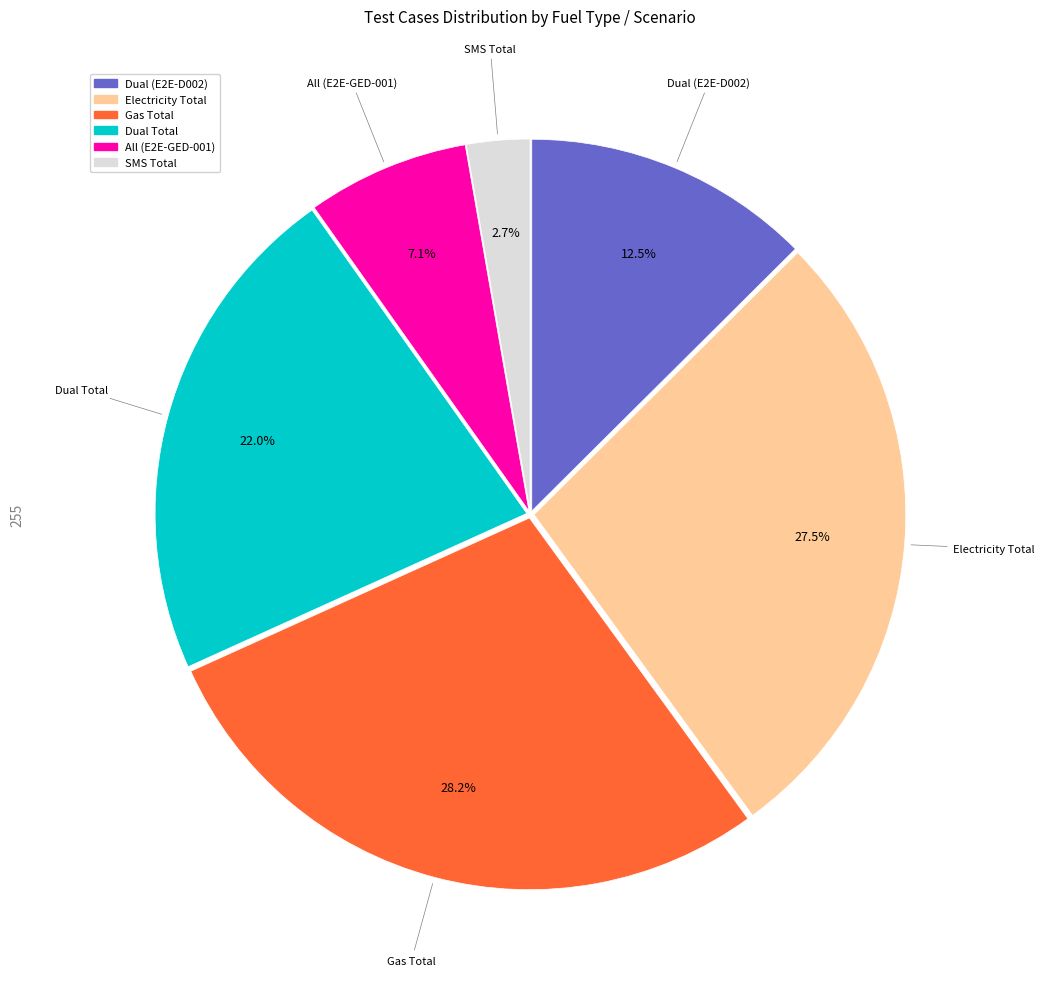

Which slice is the largest?

Gas Total